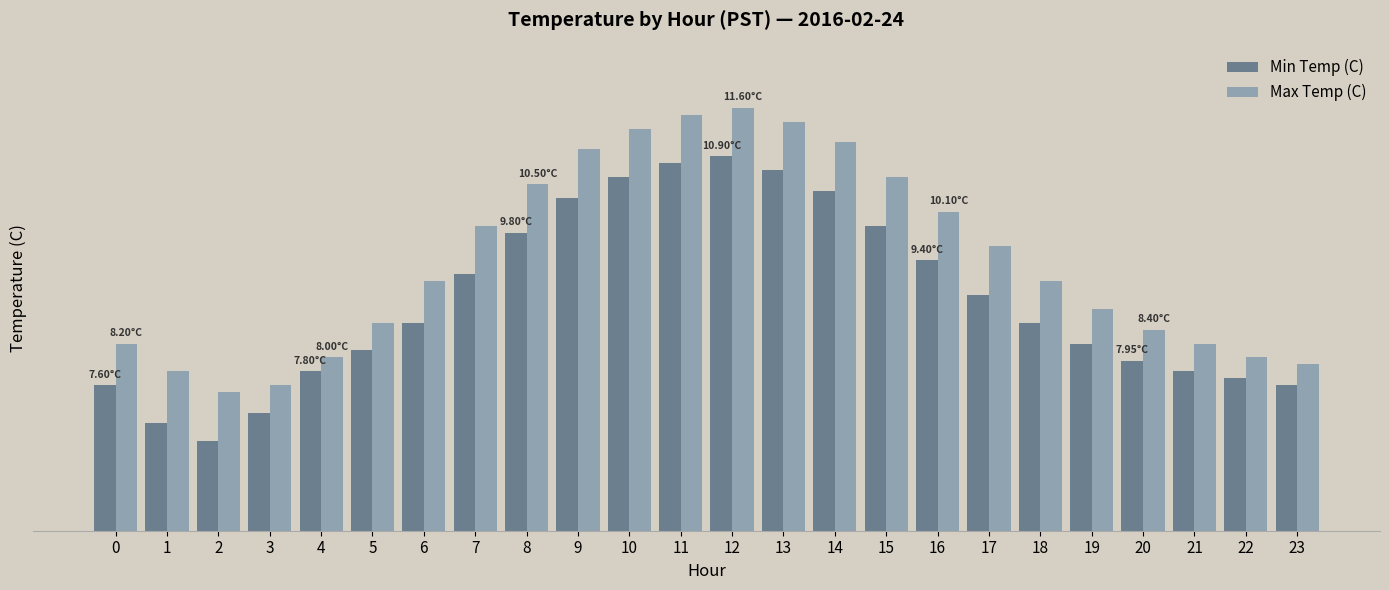

Rank the series by their average value, from highest to lowest.

Max Temp (C), Min Temp (C)